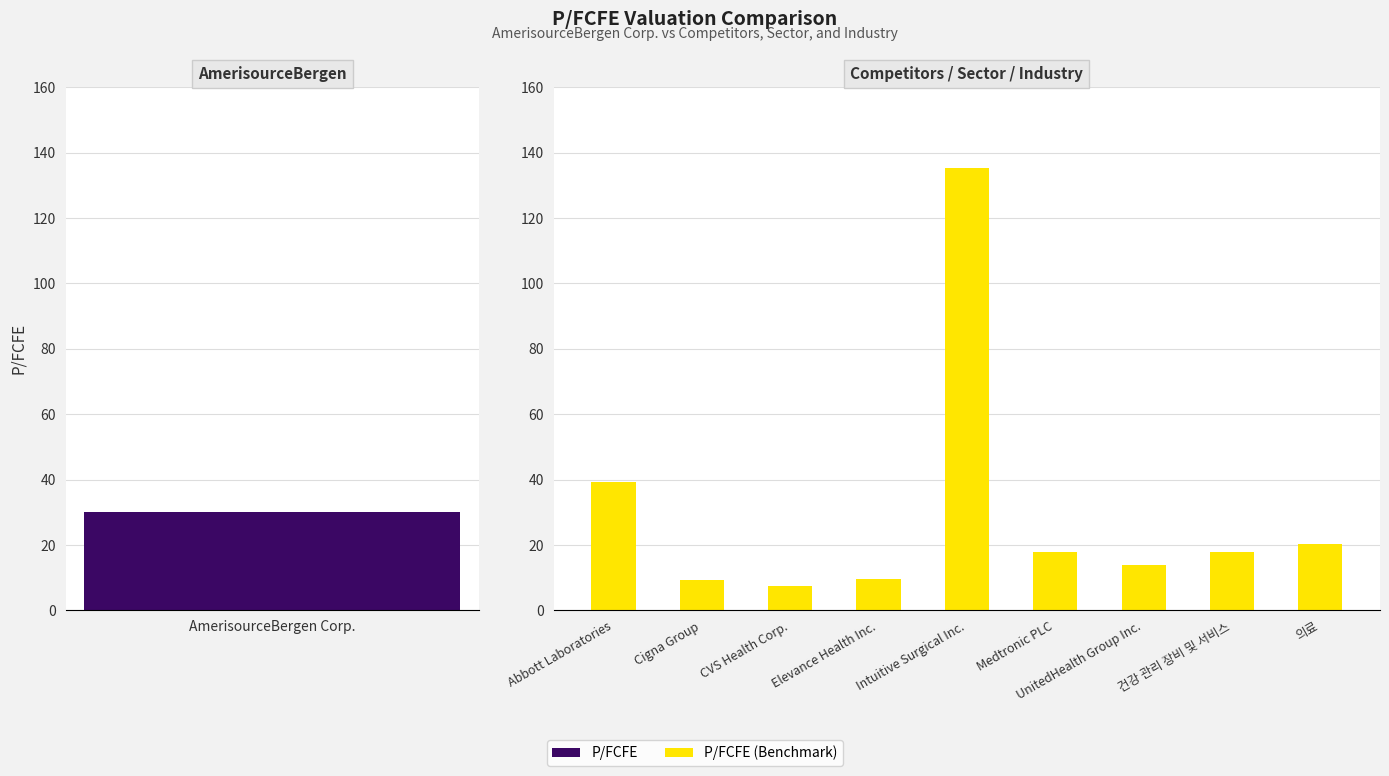

What is the change in value from Intuitive Surgical Inc. to UnitedHealth Group Inc.?

-121.3